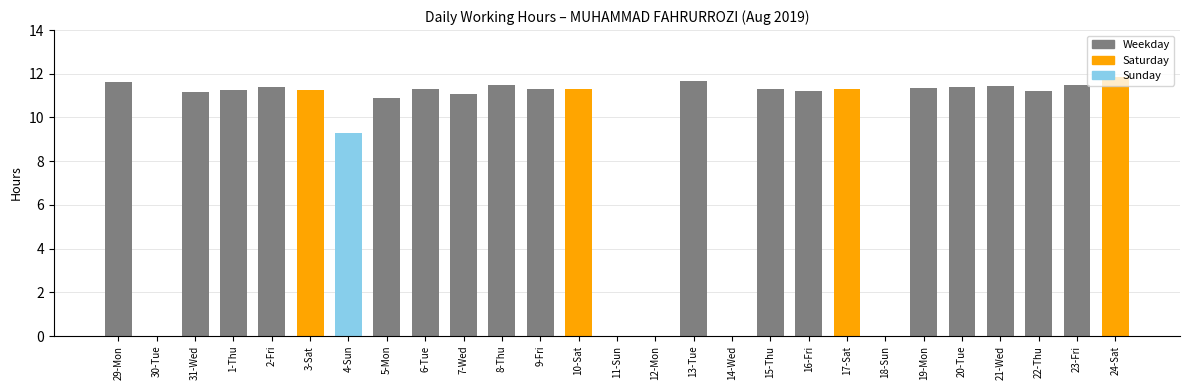

Reading right to left, transcribe all the data shown in this chart.

11.8	11.5	11.2	11.4	11.4	11.3	0.0	11.3	11.2	11.3	0.0	11.7	0.0	0.0	11.3	11.3	11.5	11.1	11.3	10.9	9.3	11.3	11.4	11.3	11.2	0.0	11.6